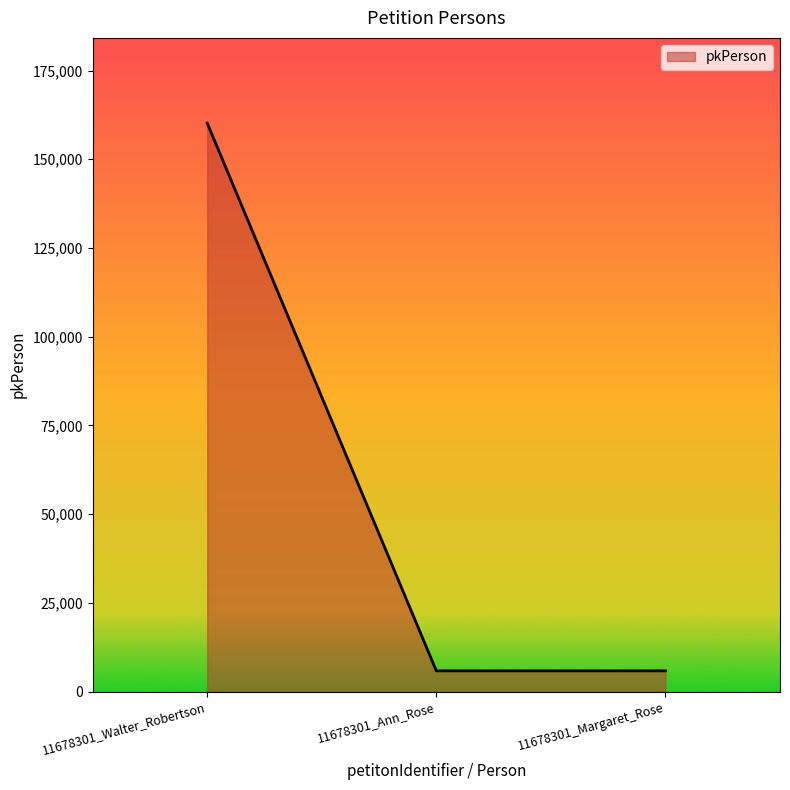

True or false: the data shows 5839 at 11678301_Ann_Rose.

True